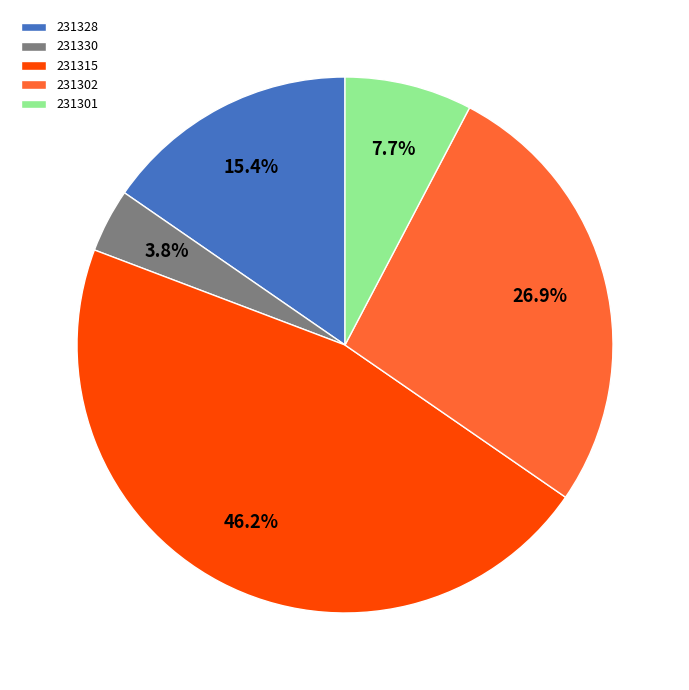

How much of the chart is everything except 231315?

53.8%